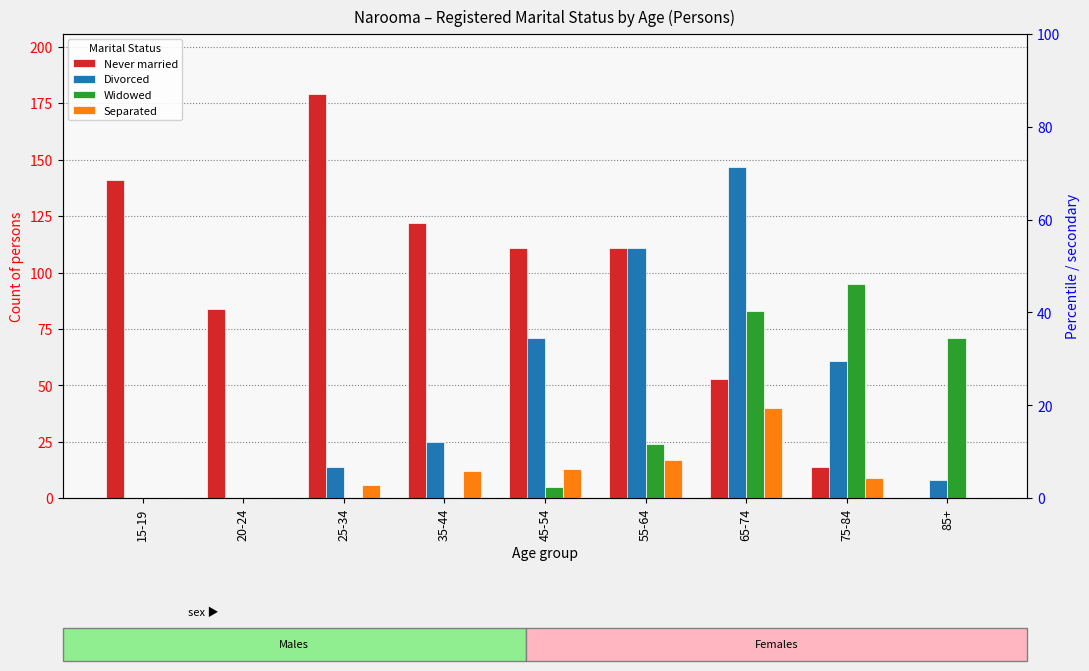

Reading left to right, list all the values displayed in this chart.

Never married: 15-19=141	20-24=84	25-34=179	35-44=122	45-54=111	55-64=111	65-74=53	75-84=14	85+=0
Divorced: 15-19=0	20-24=0	25-34=14	35-44=25	45-54=71	55-64=111	65-74=147	75-84=61	85+=8
Widowed: 15-19=0	20-24=0	25-34=0	35-44=0	45-54=5	55-64=24	65-74=83	75-84=95	85+=71
Separated: 15-19=0	20-24=0	25-34=6	35-44=12	45-54=13	55-64=17	65-74=40	75-84=9	85+=0